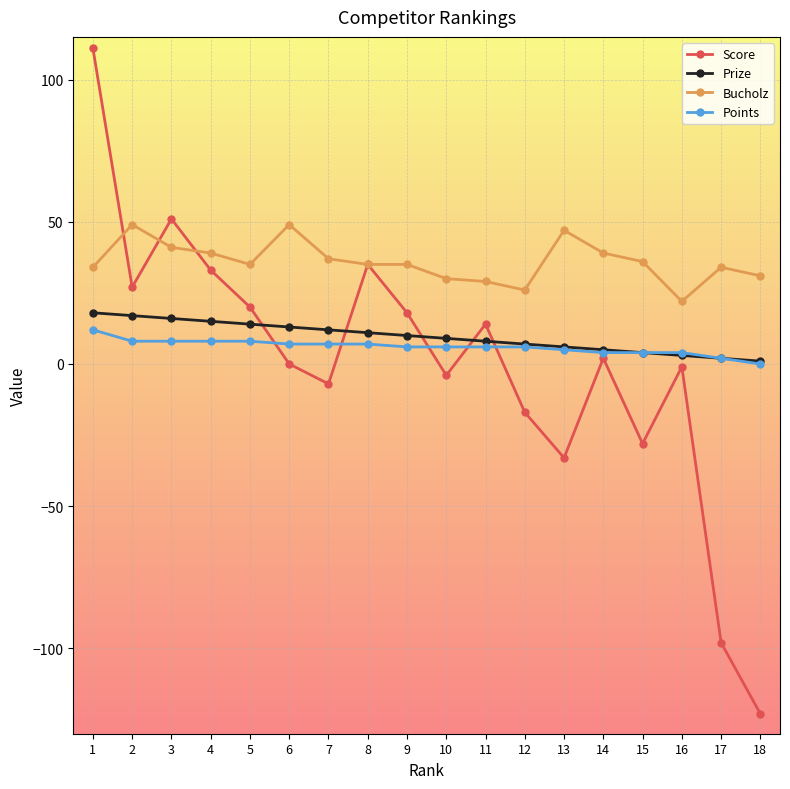

True or false: Bucholz and Points cross at least once.

False